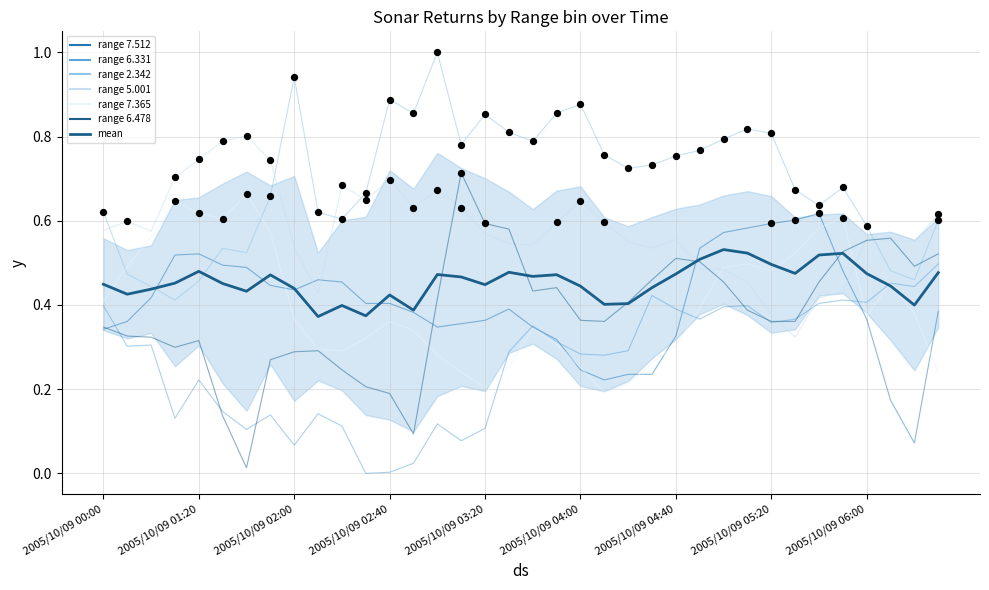

Which series has the largest total across all categories?

2.342